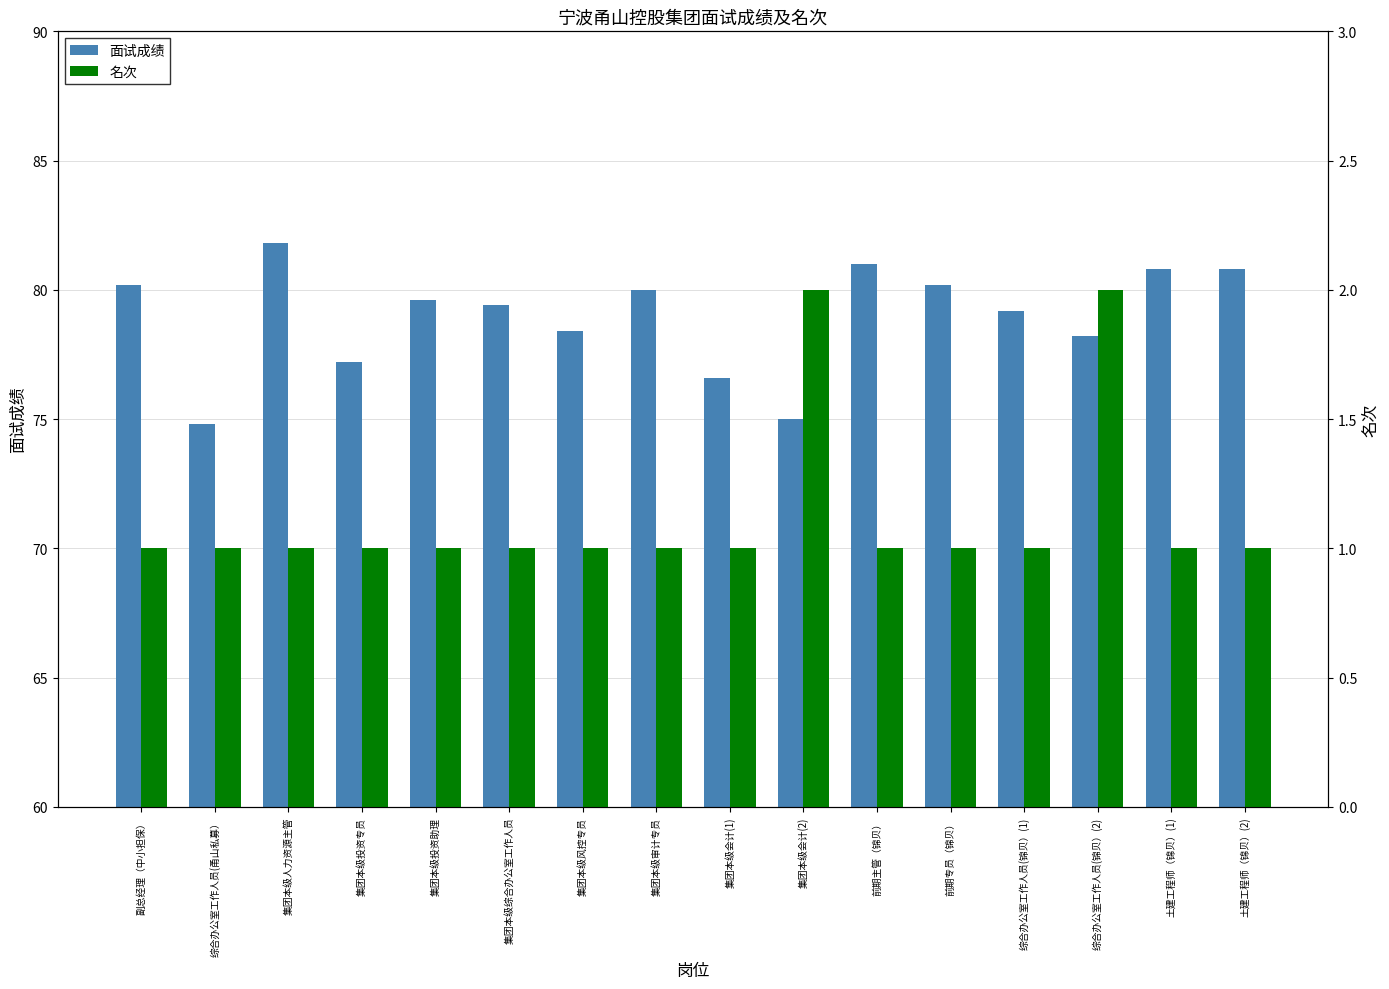

What is the value of the 面试成绩 bar at the 7th from the left?

78.4